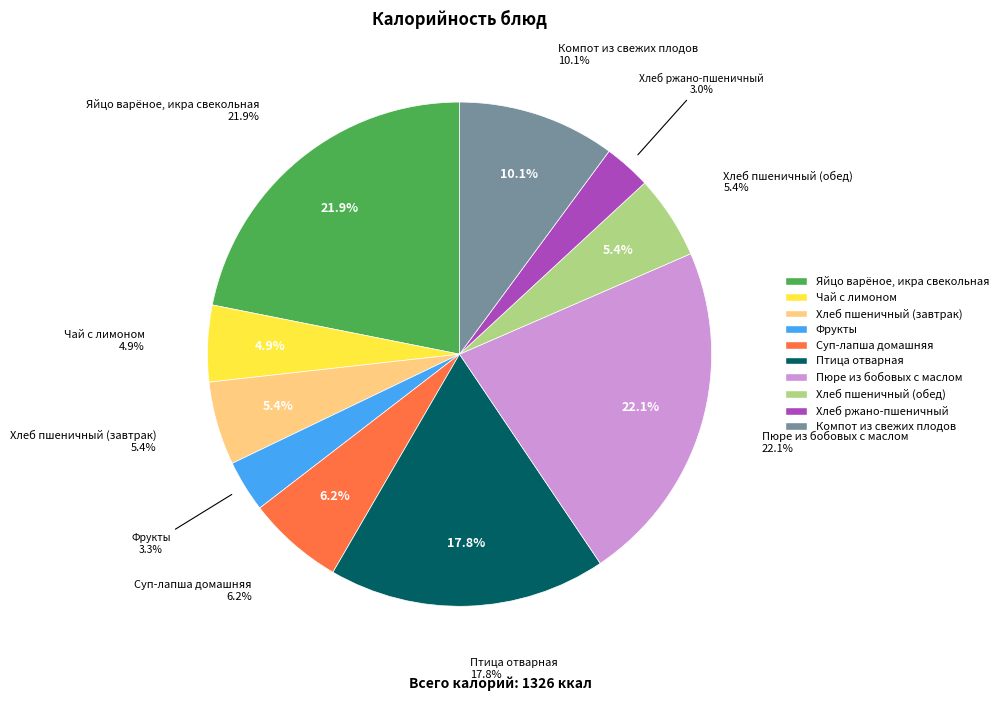

Is Суп-лапша домашняя the majority of the pie?

No